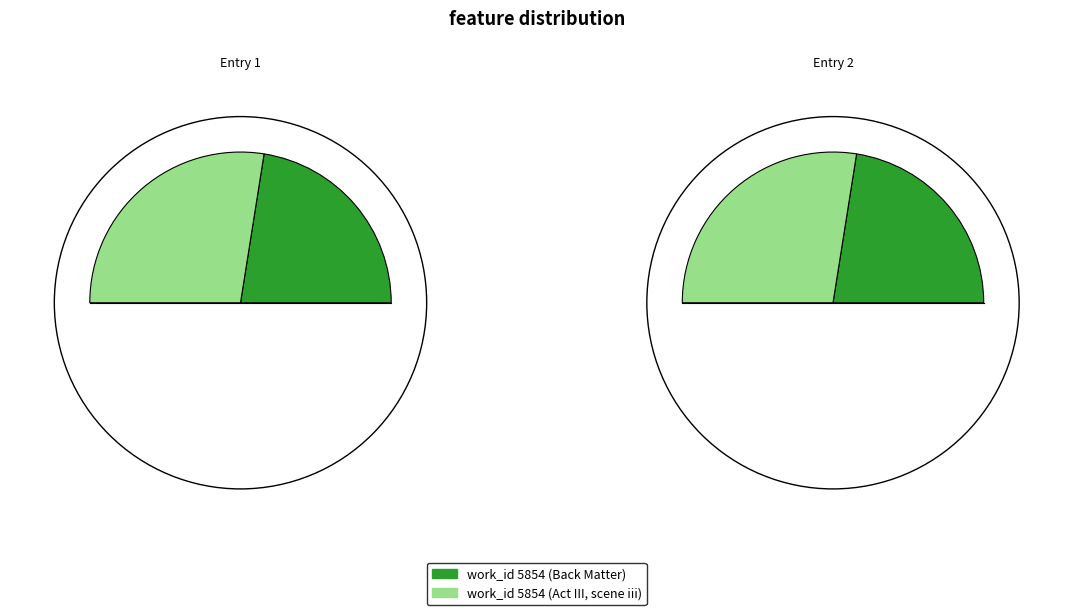

Which category has the biggest portion of the pie?

work_id 5854 (Act III, scene iii)